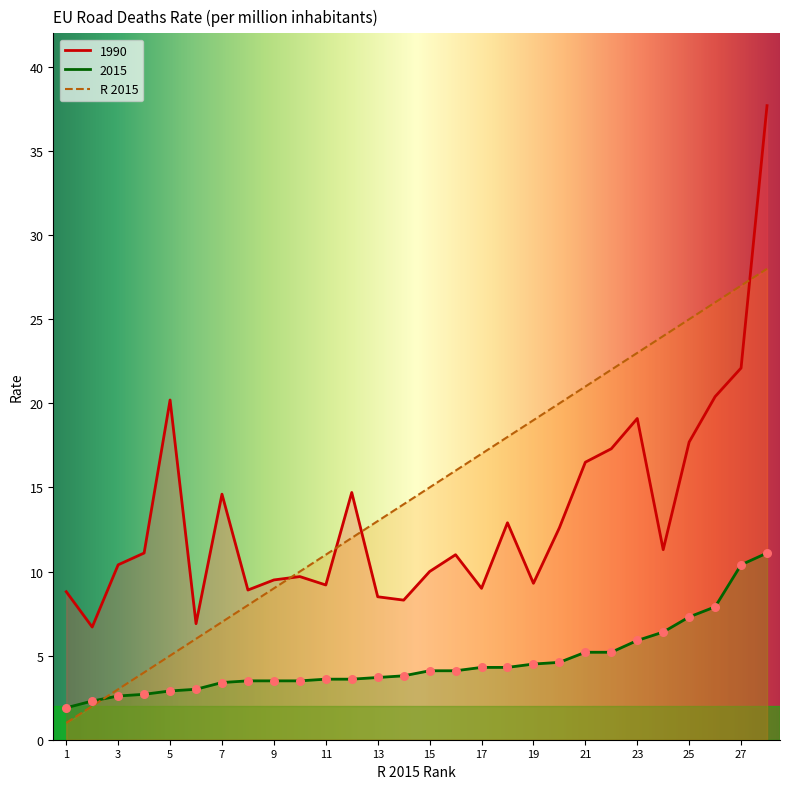

Which series has the widest spread of Y values?

1990